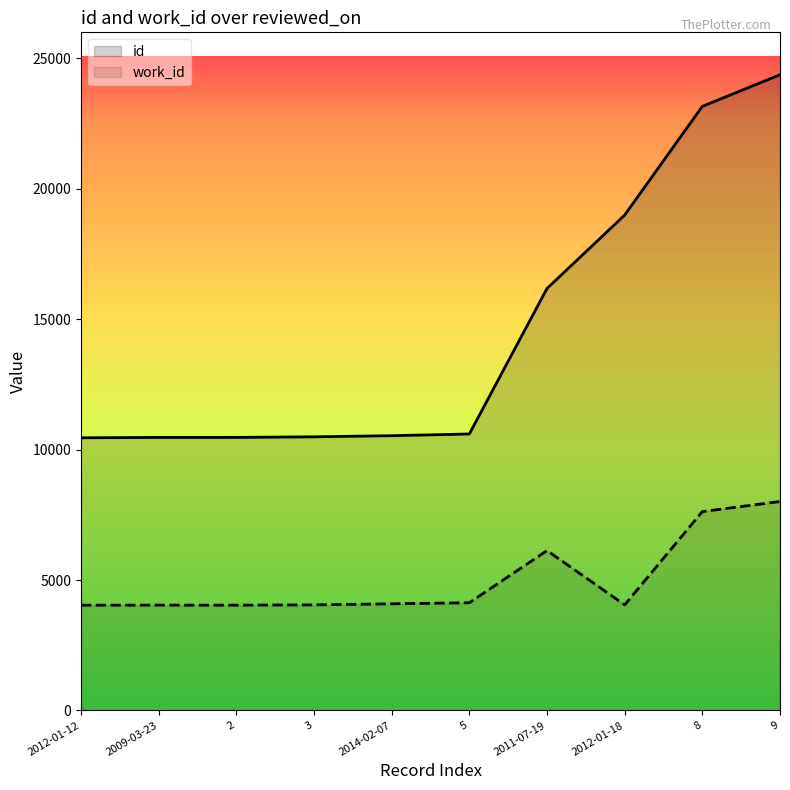

True or false: work_id and id cross at least once.

False